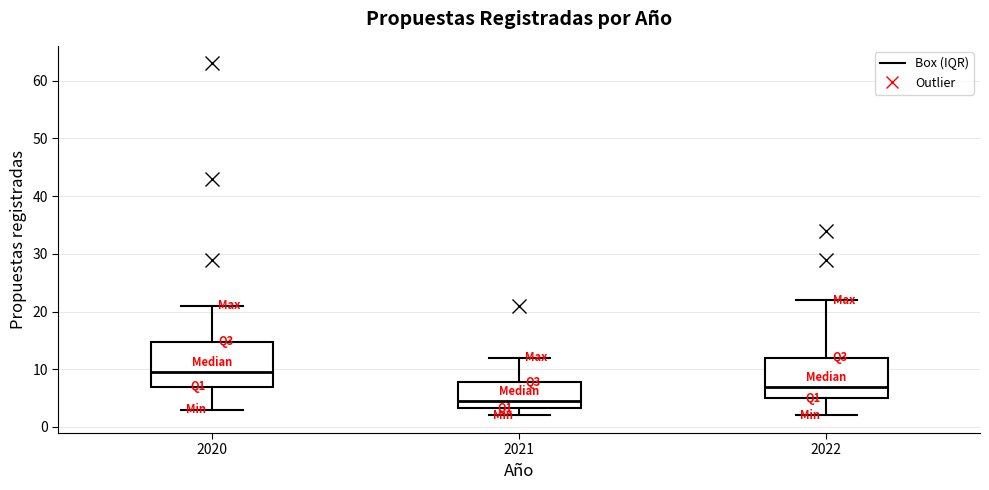

Reading left to right, read every box against the y-axis: the position of its median line, the range the box covers, and the ends of its whiskers. The values are not printed on the chart, so give them approximately, as read against the axis.

2020: median 10, box 7 to 15, whiskers 3 to 21
2021: median 5, box 3 to 8, whiskers 2 to 12
2022: median 7, box 5 to 12, whiskers 2 to 22